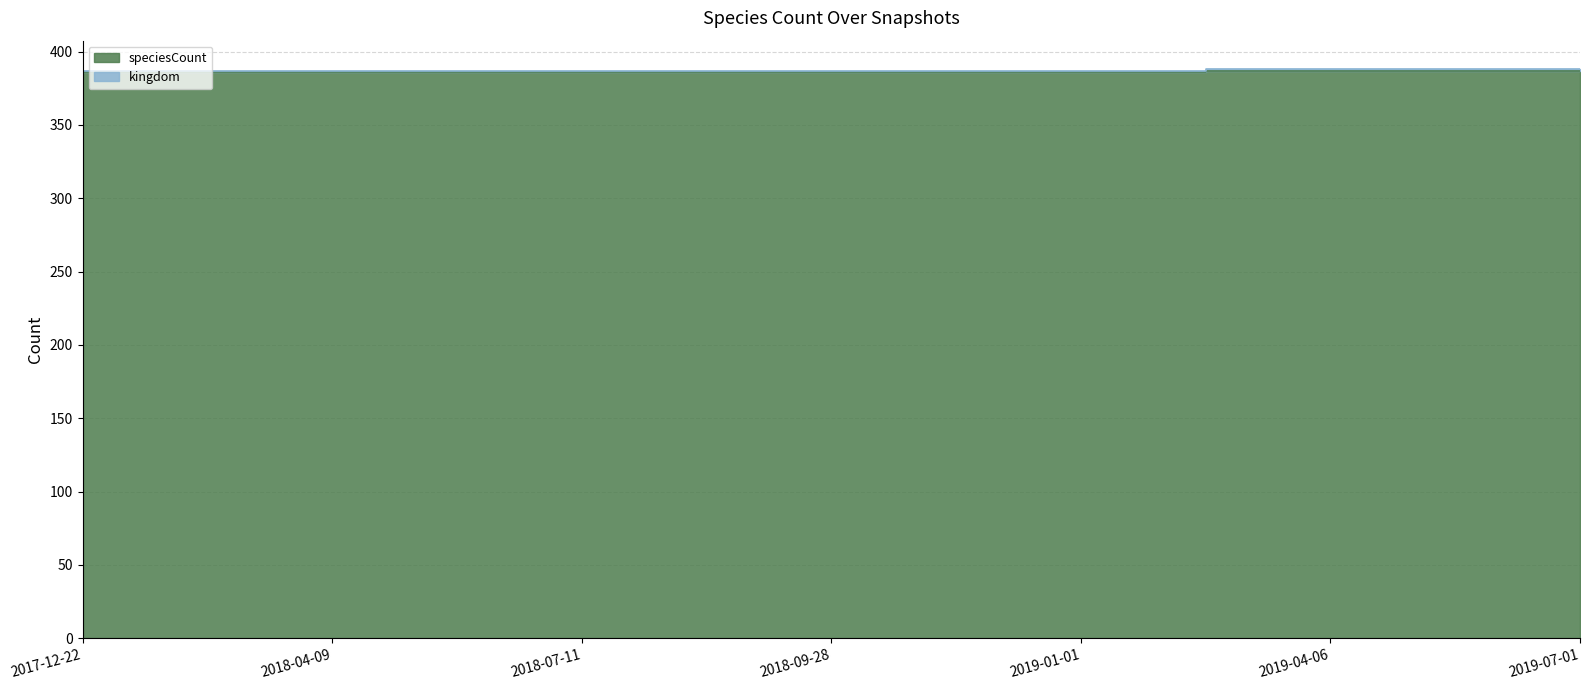

At which label is the value closest to 386?

2017-12-22